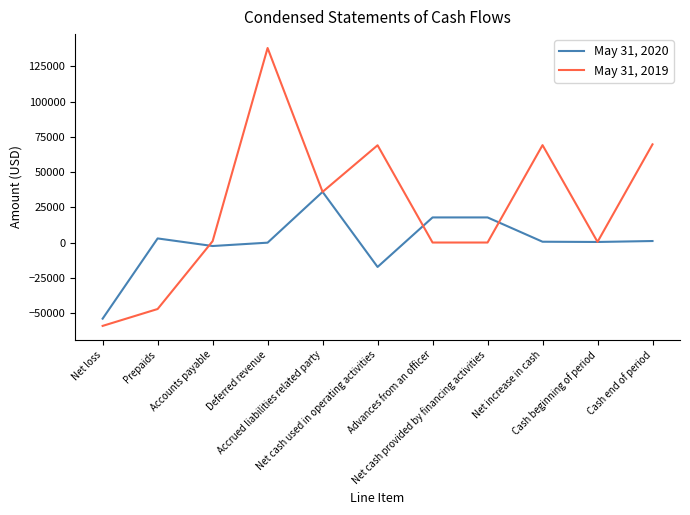

What is the minimum value shown in the chart?

-58963